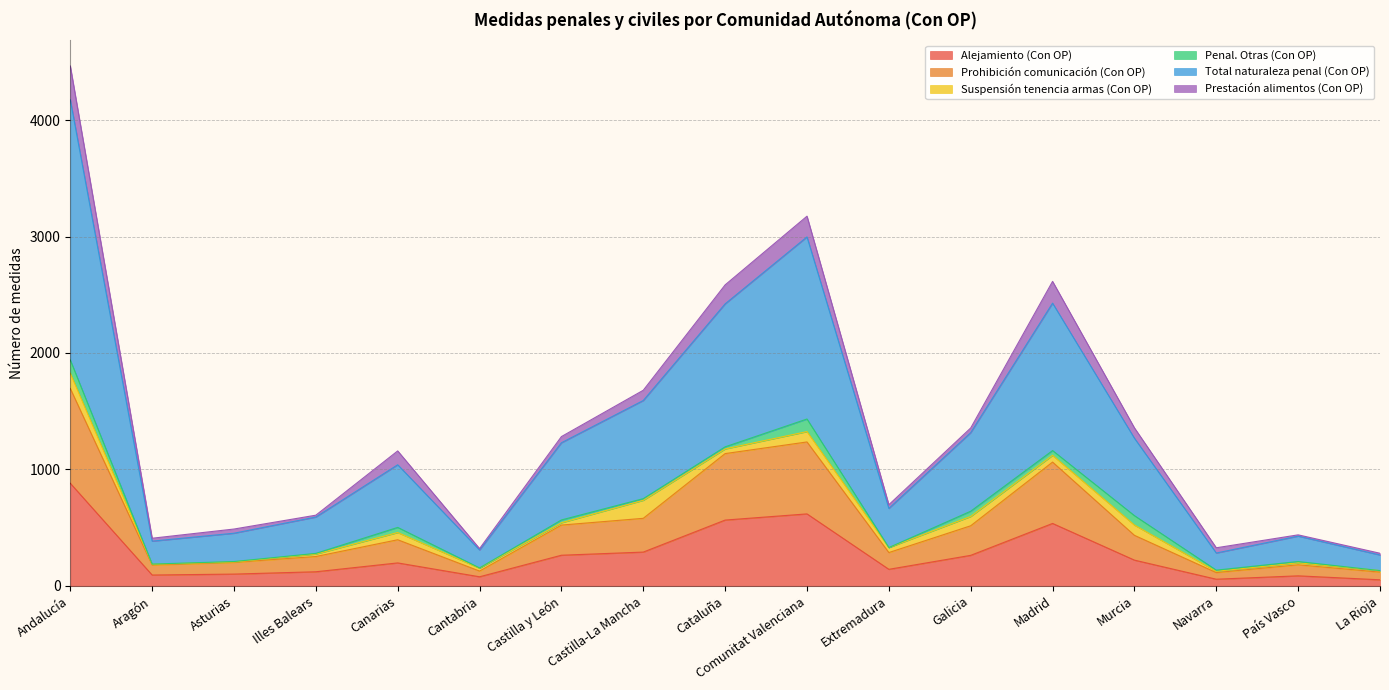

Which category has the lowest value across all series?

La Rioja